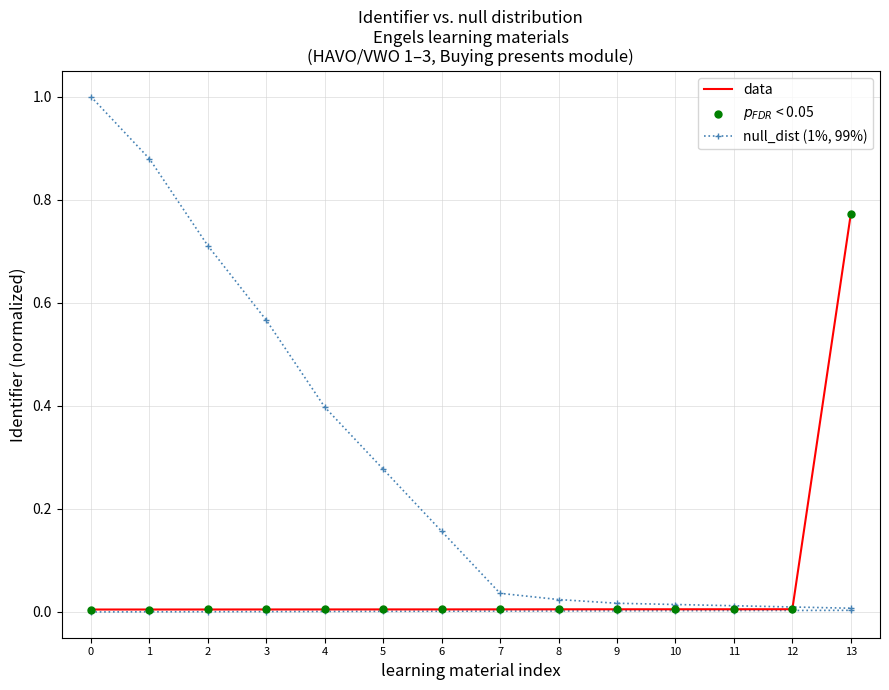

Is the value of $p_{FDR}$ < 0.05 at 2 greater than the value of data at 4?

No